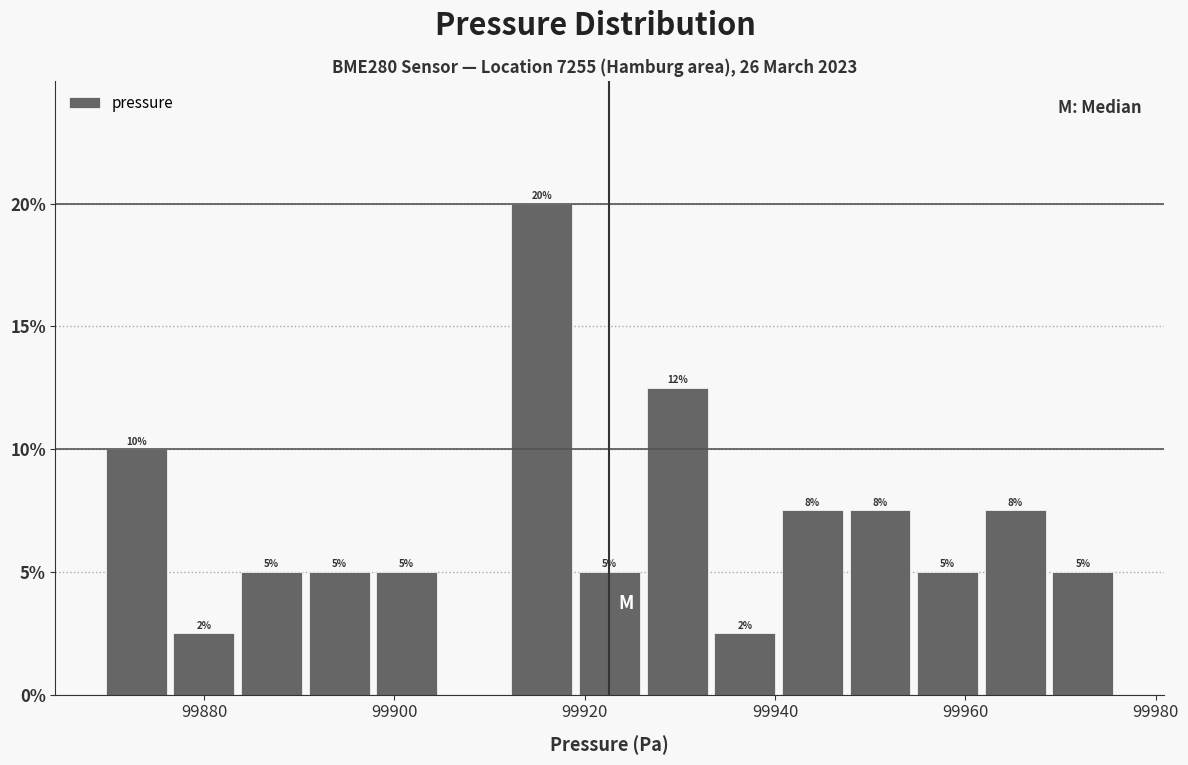

Around what value on the x-axis is the tallest bar? Give the approximate position of its centre, as read against the axis.

99916